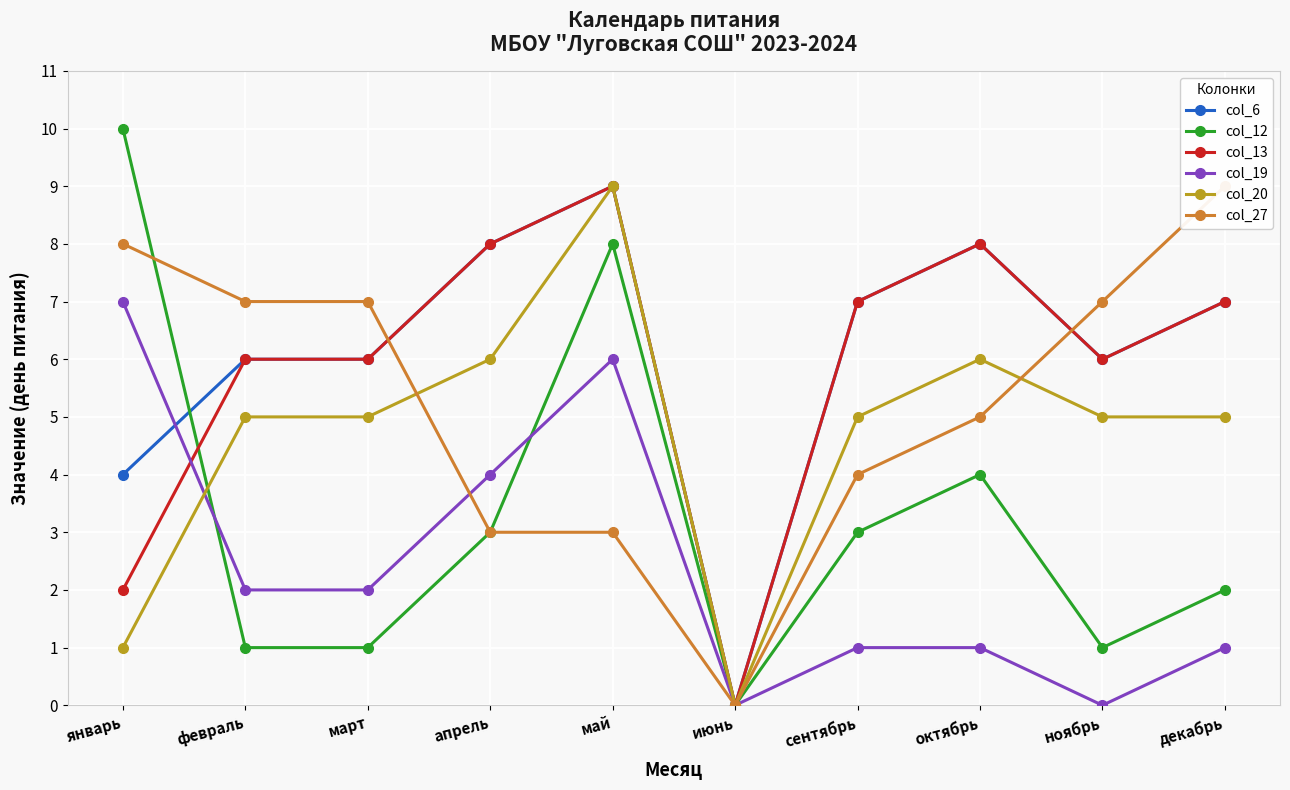

Is it true that col_6 equals 1 at январь?

False